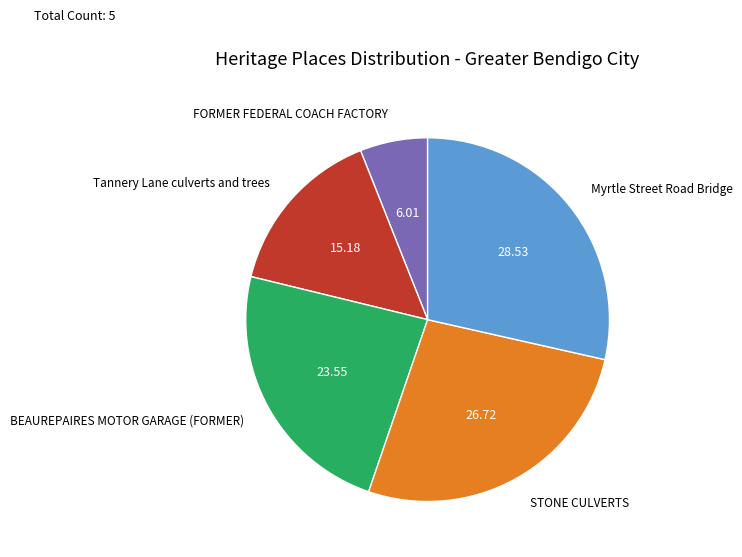

Is there a majority slice in this chart?

No